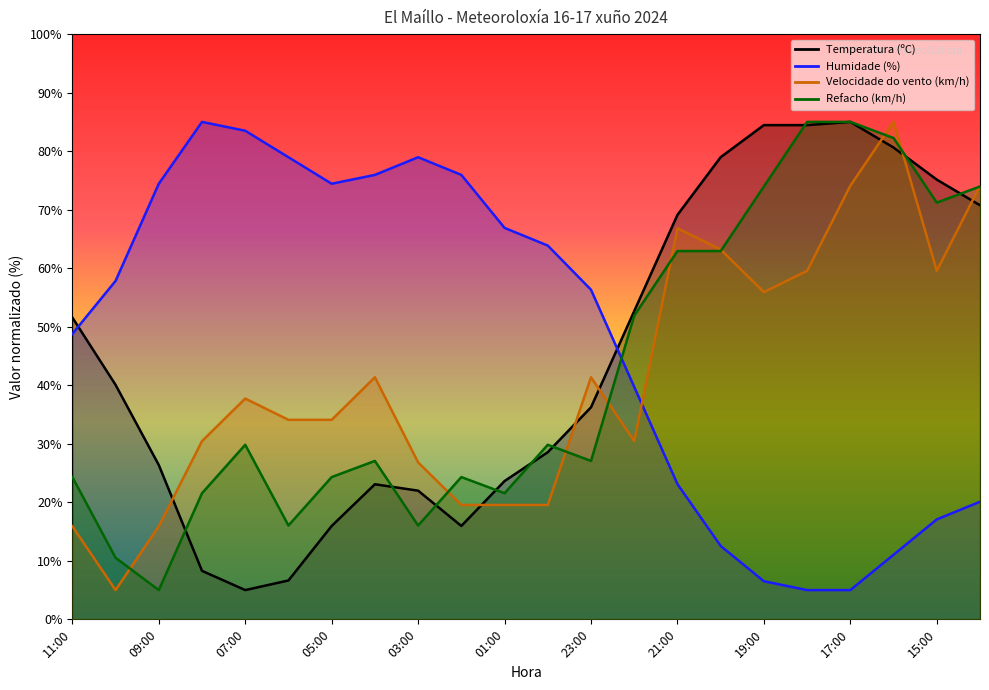

Between 03:00 and 16:00, which series saw the biggest shift?

Humidade (%)